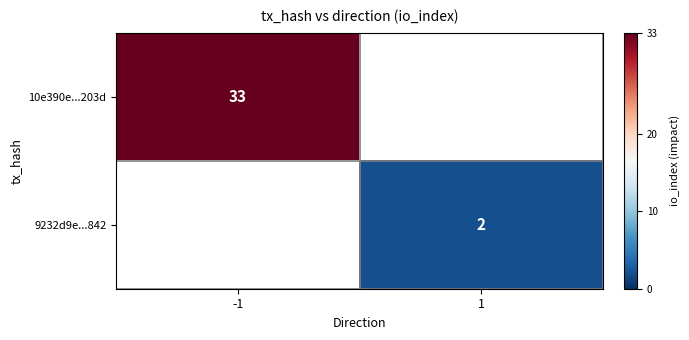

The value of 10e390e...203d at -1 is 33. True or false?

True